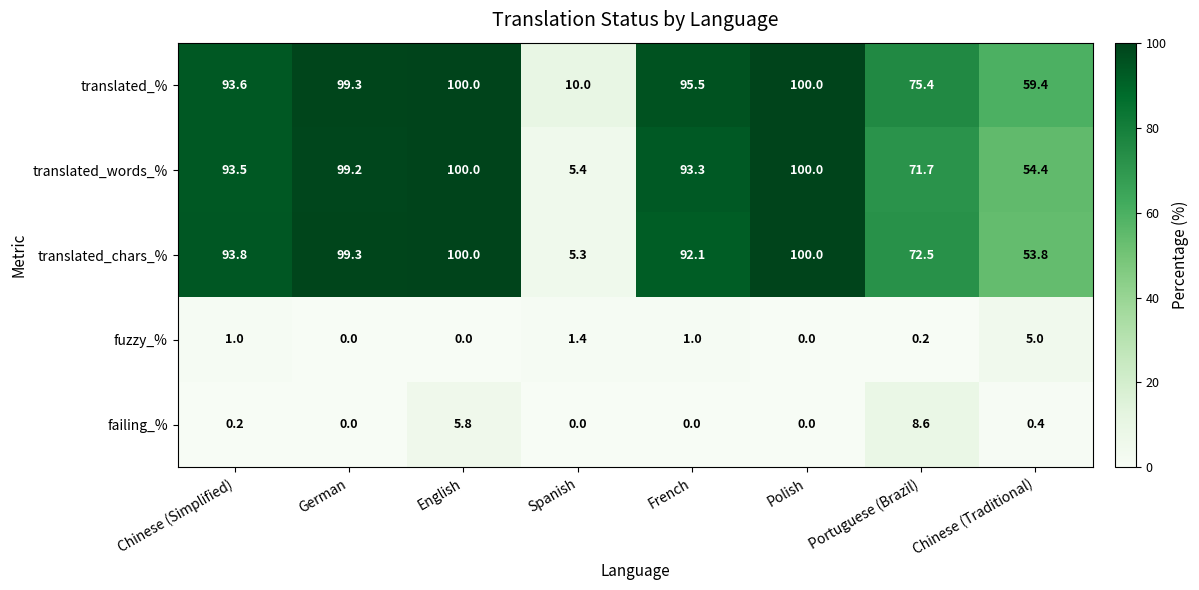

How many data points in fuzzy_% are less than 1?

4